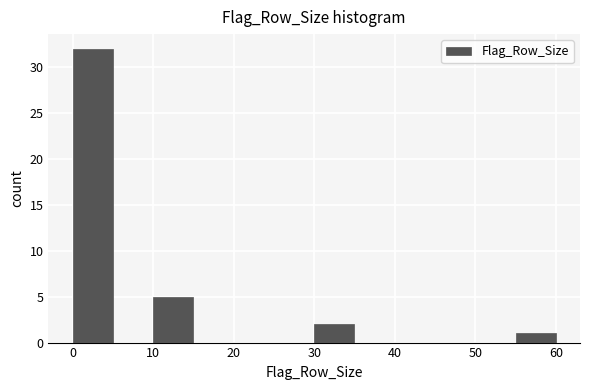

What is the height of the bar covering 0 to 5 on the x-axis? The values are not printed on the chart, so give them approximately, as read against the axis.

32